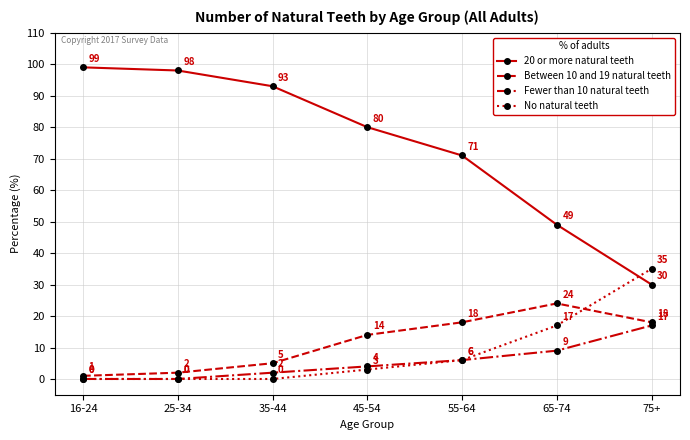

True or false: Fewer than 10 natural teeth and 20 or more natural teeth cross at least once.

False